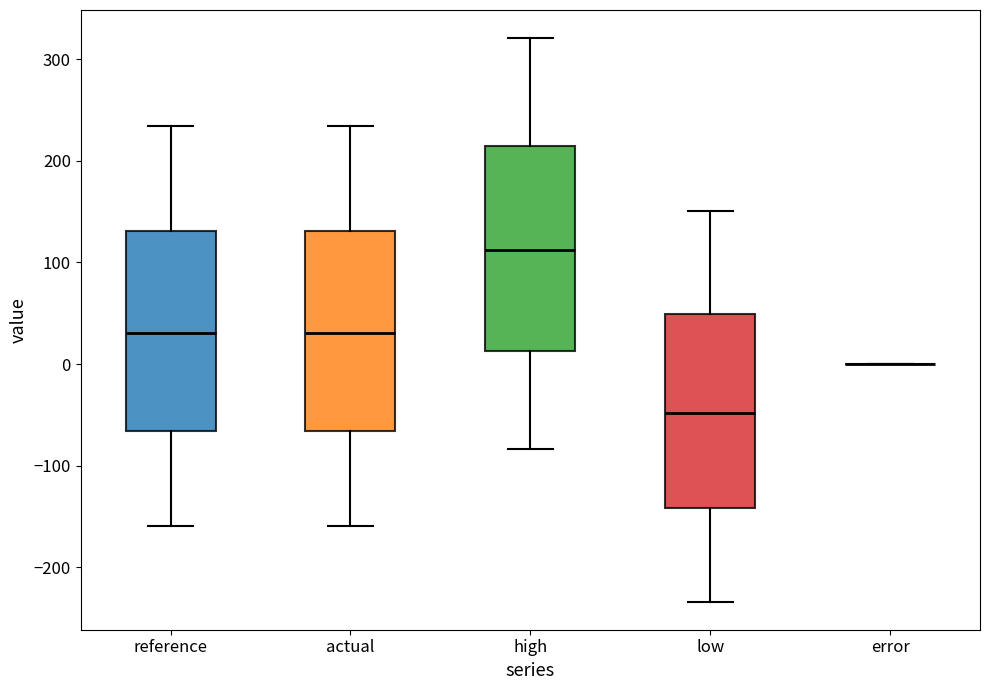

Where is the lower edge of the box for low on the y-axis? The values are not printed on the chart, so give them approximately, as read against the axis.

-140